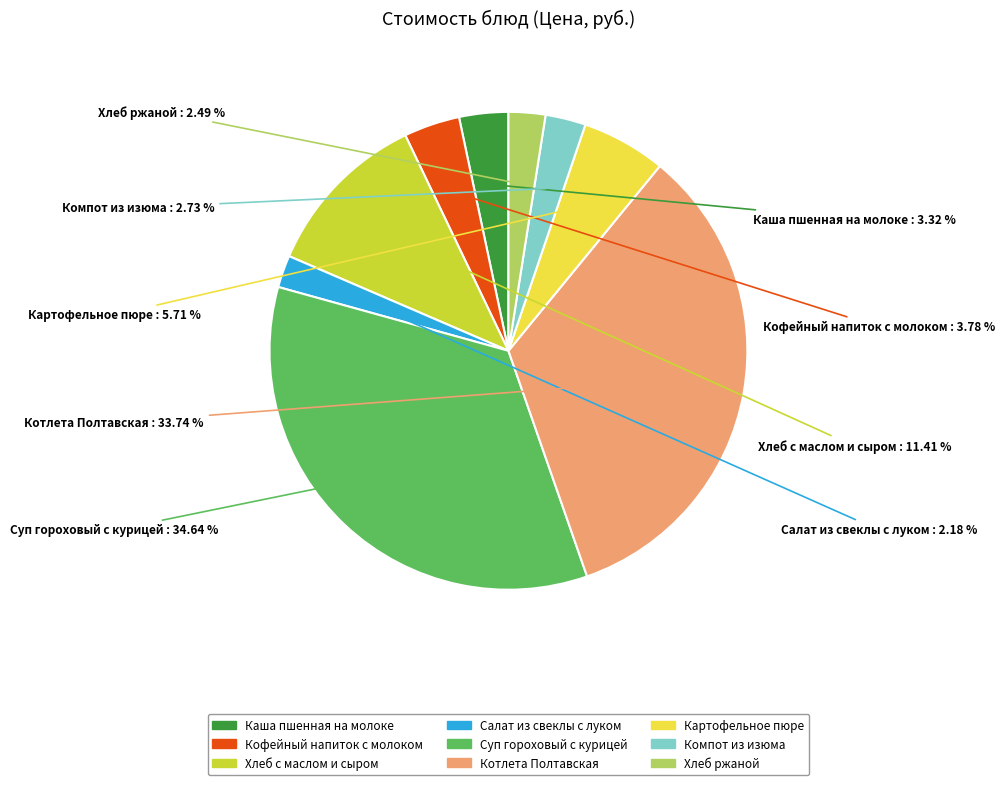

Is there a majority slice in this chart?

No